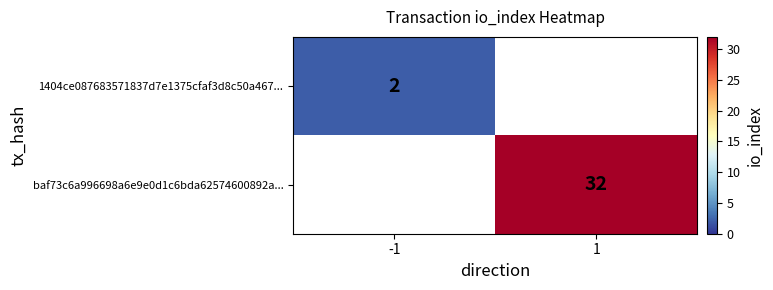

Is the value of 1404ce087683571837d7e1375cfaf3d8c50a467... at -1 greater than the value of baf73c6a996698a6e9e0d1c6bda62574600892a... at 1?

No